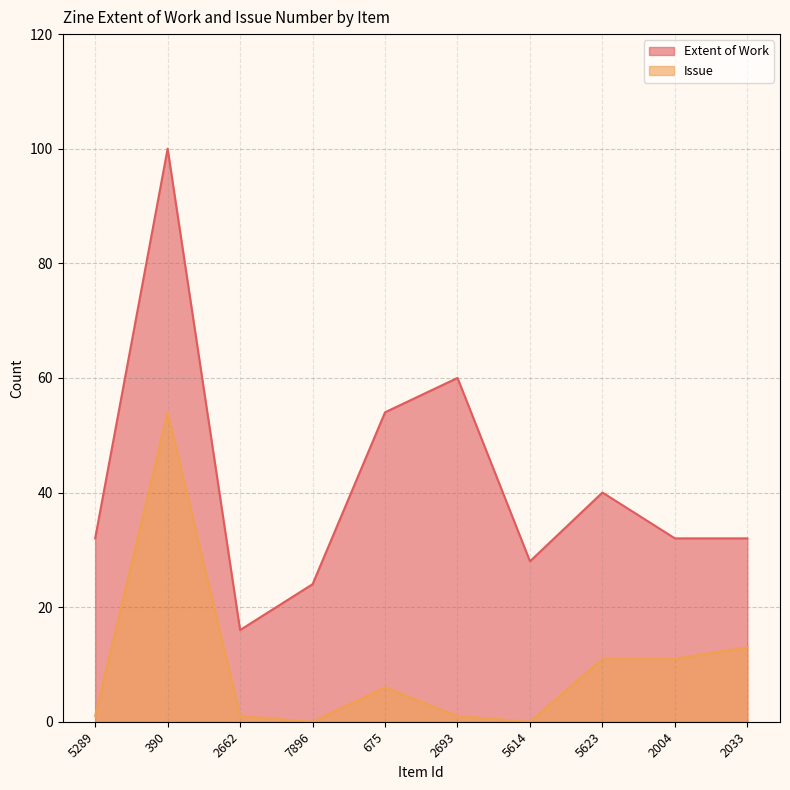

Does the chart display data point markers on the line(s)?

No